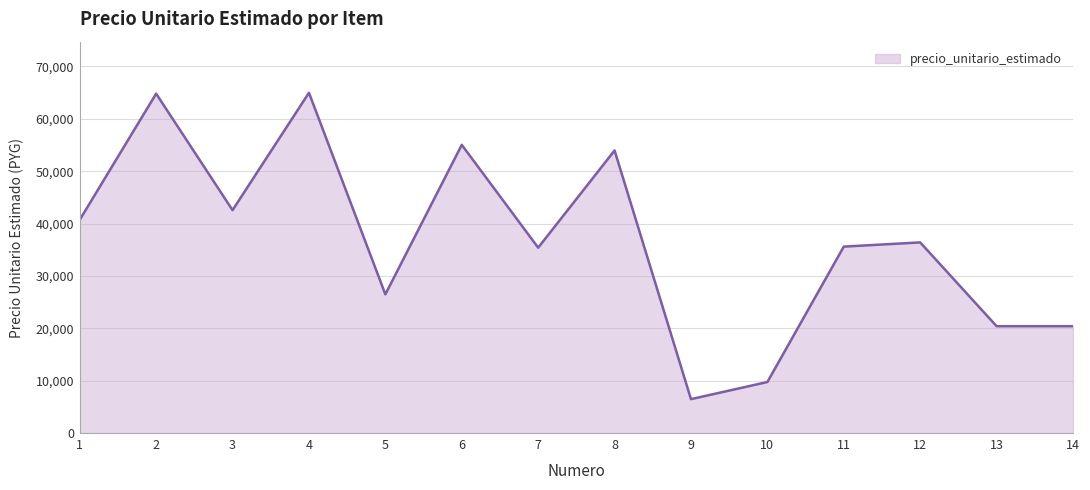

Is it true that the value at 10 is 9790?

True